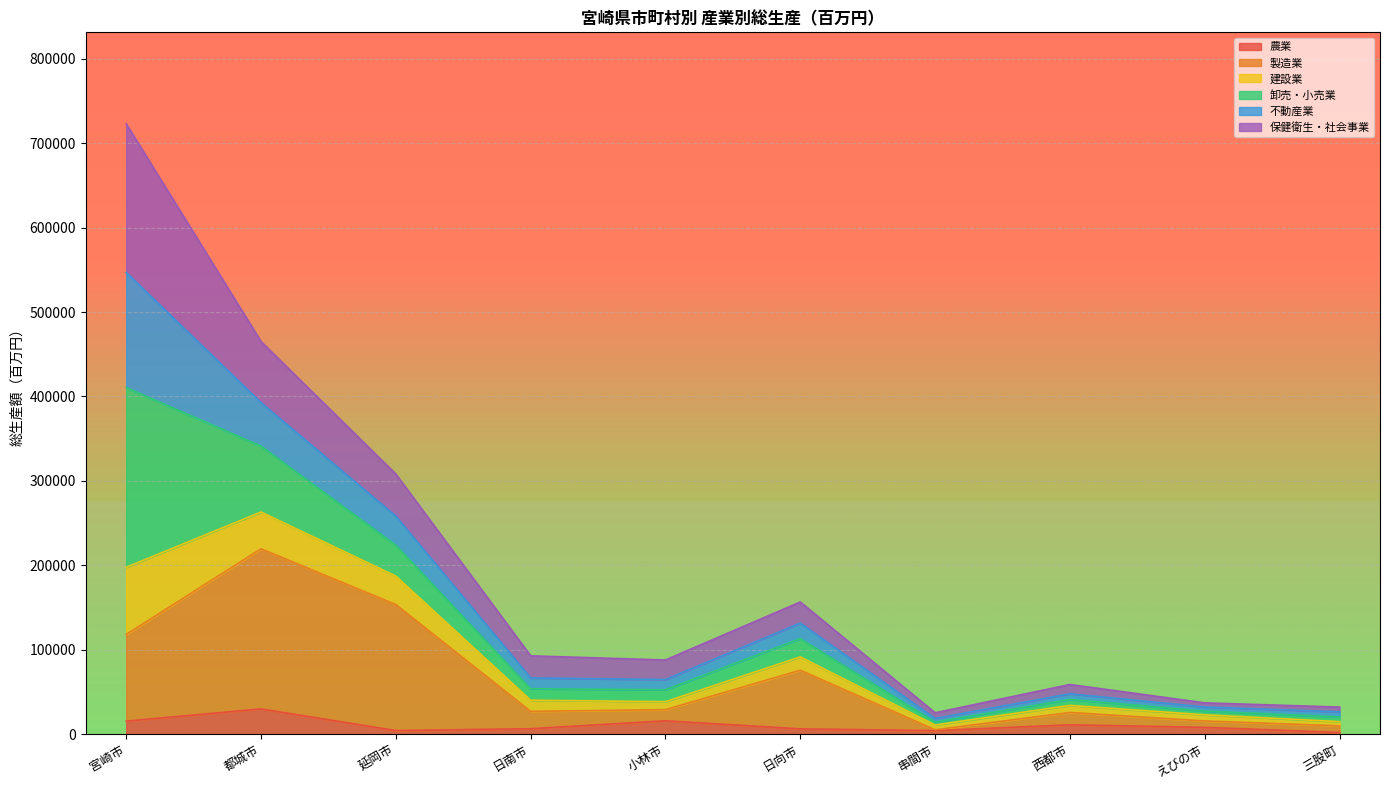

What is the sum of the 製造業 values at 日南市 and 延岡市?

180242.9